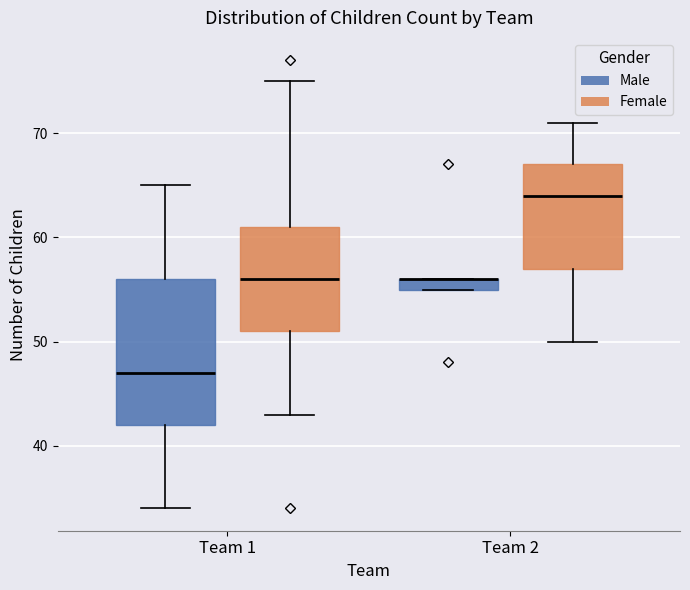

Which box is the tallest, from its lower edge to its upper edge?

Team 1 (Male)